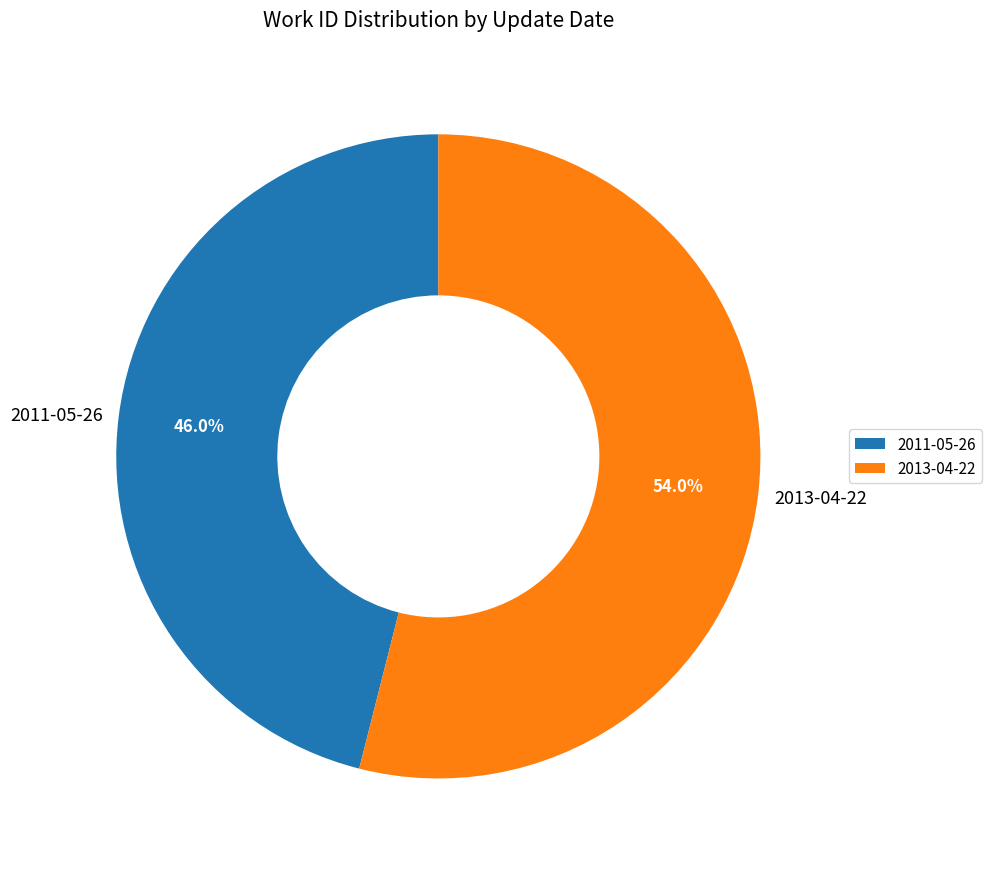

Combined, what portion of the pie is 2013-04-22 and 2011-05-26?

100.0%